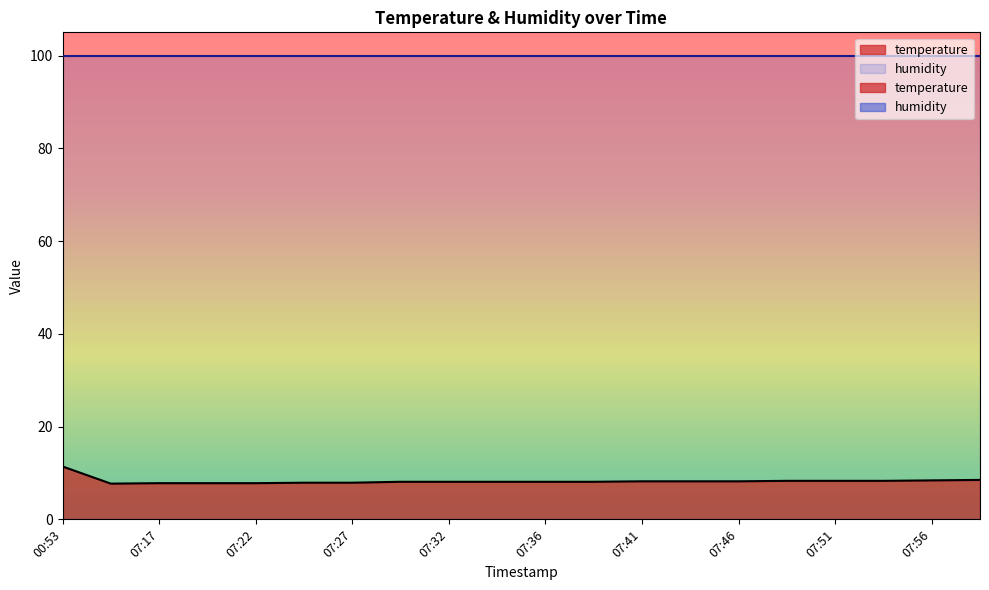

Count the number of values greater than 8.

14